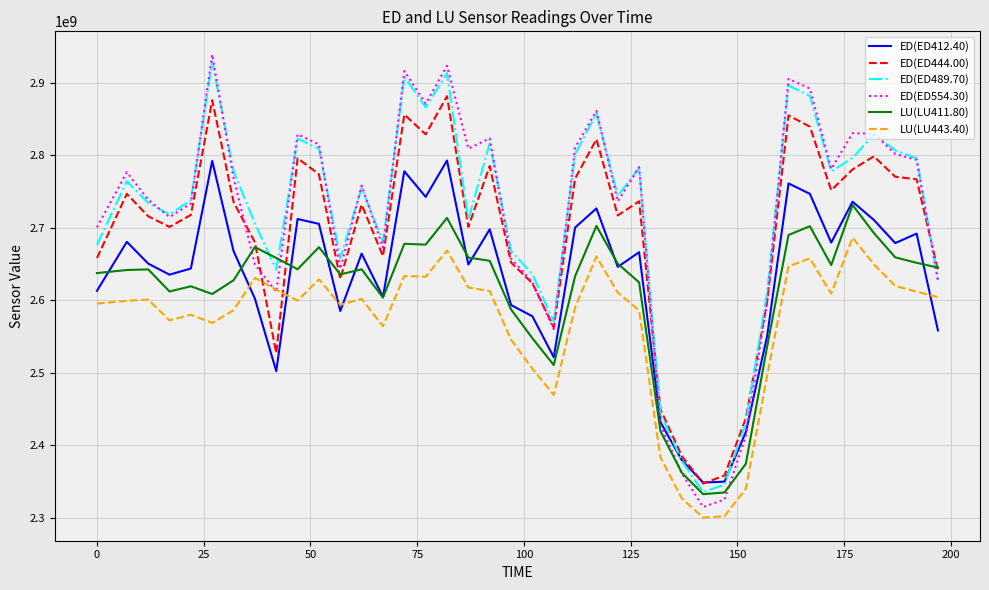

What is the maximum value shown in the chart?

2938957248